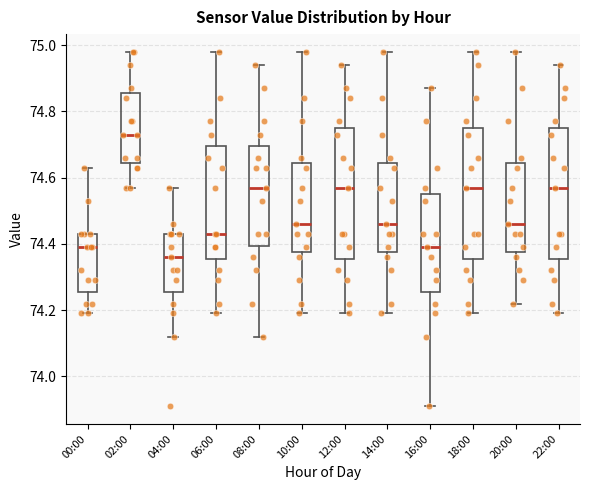

Which box's median line is the highest?

02:00